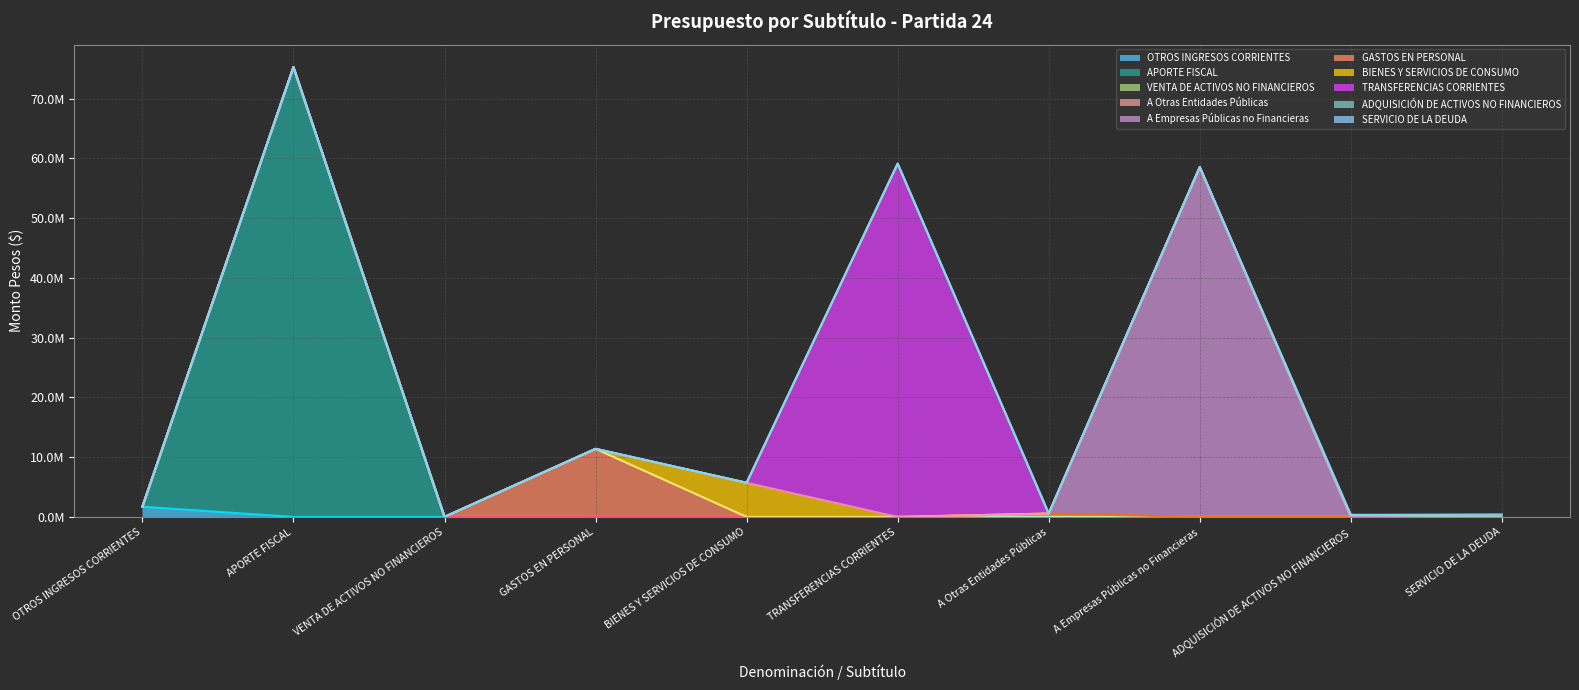

Is the value of GASTOS EN PERSONAL at BIENES Y SERVICIOS DE CONSUMO greater than the value of SERVICIO DE LA DEUDA at GASTOS EN PERSONAL?

No